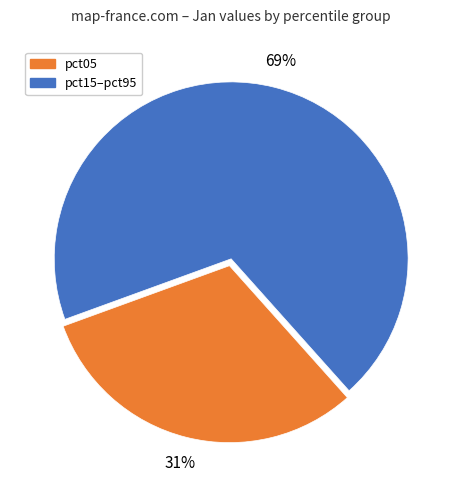

To the nearest percent, what is the average slice percentage?

50%